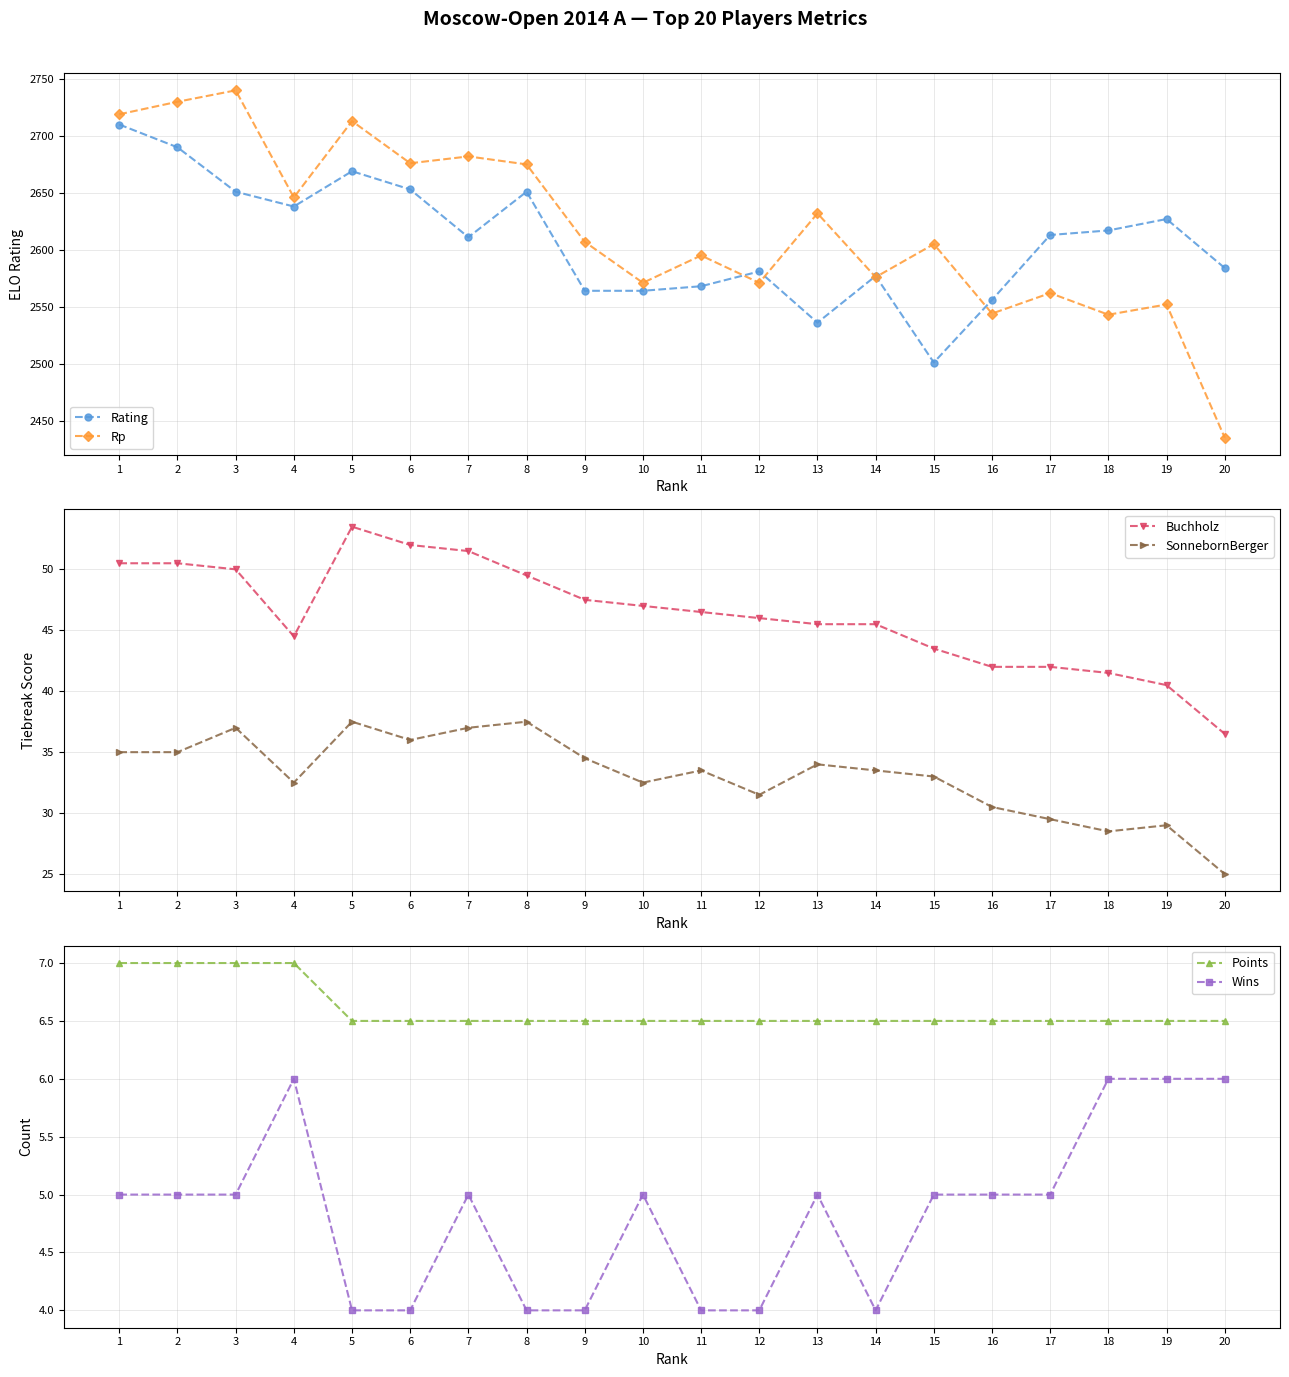

Does the chart display data point markers on the line(s)?

Yes